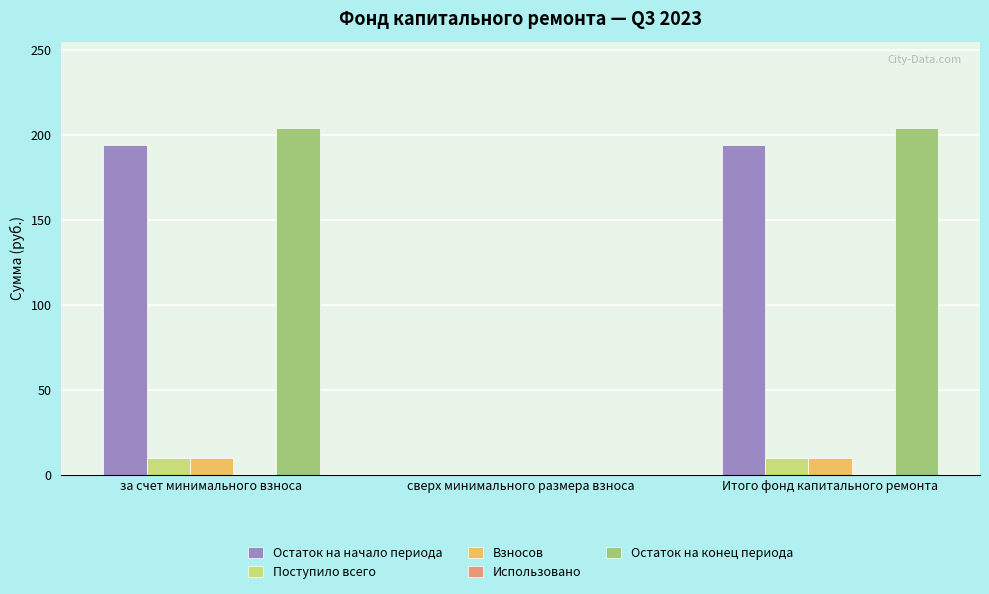

Between сверх минимального размера взноса and Итого фонд капитального ремонта, which series saw the biggest shift?

Остаток на конец периода